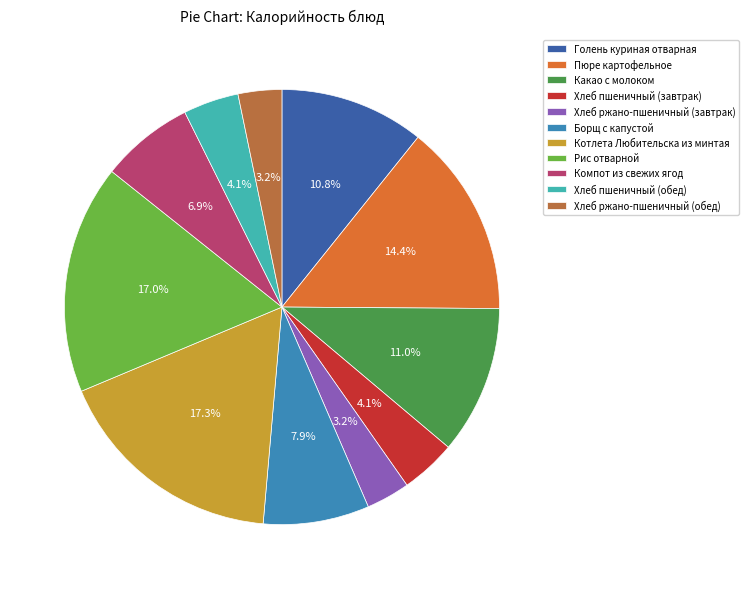

Which has a higher value, Котлета Любительска из минтая or Какао с молоком?

Котлета Любительска из минтая